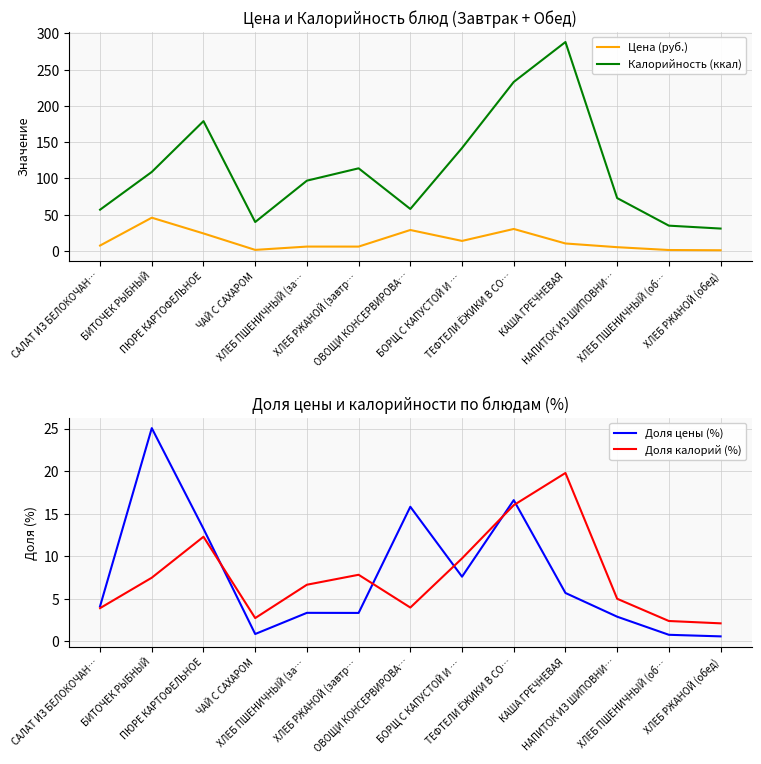

What is the spread (max minus min) of values at ПЮРЕ КАРТОФЕЛЬНОЕ?

166.7